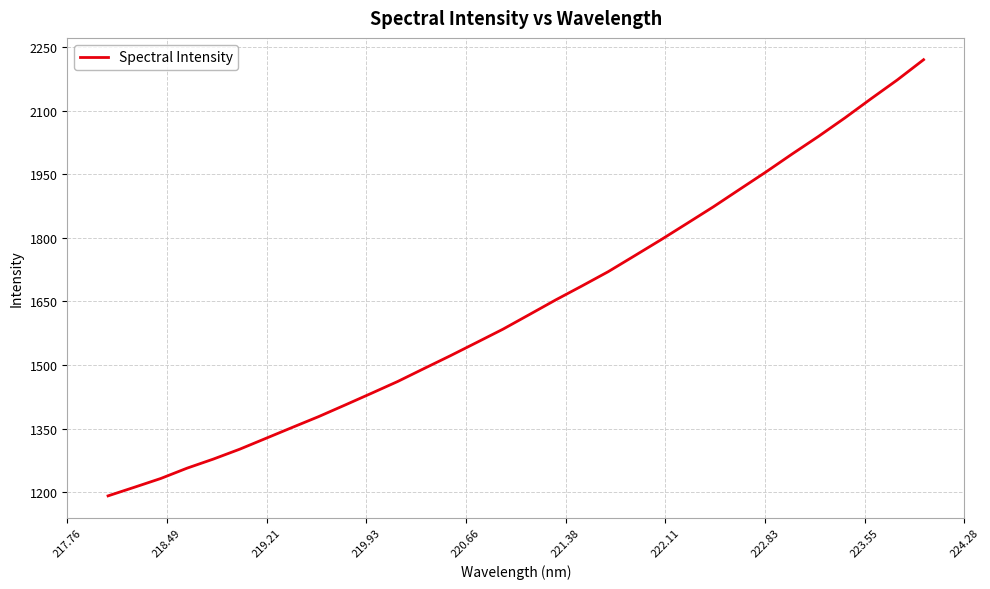

What is the minimum value shown in the chart?

1191.6